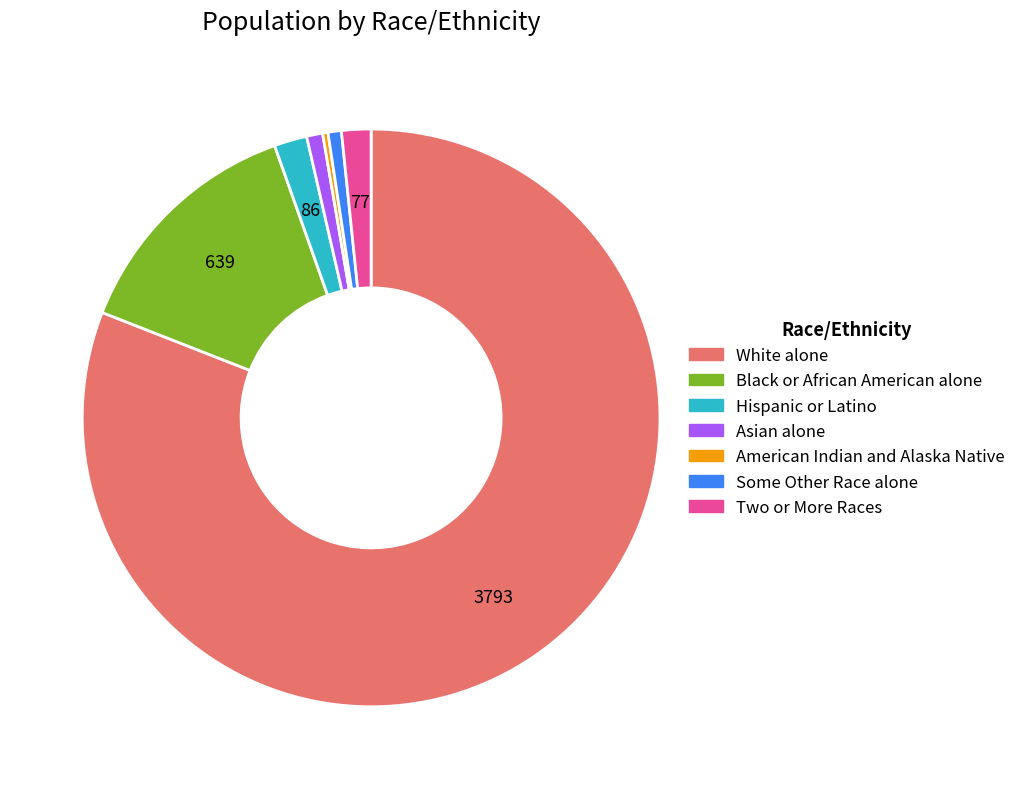

Is it true that White alone is 88% of the pie?

False